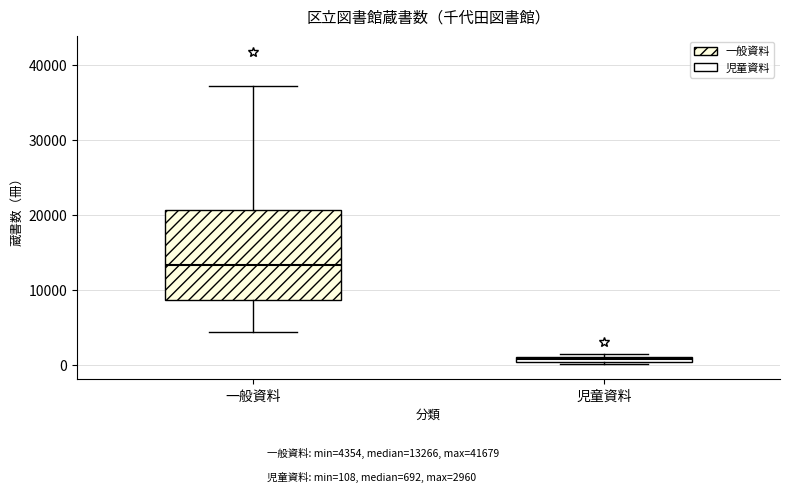

Which box's median line is the highest?

一般資料